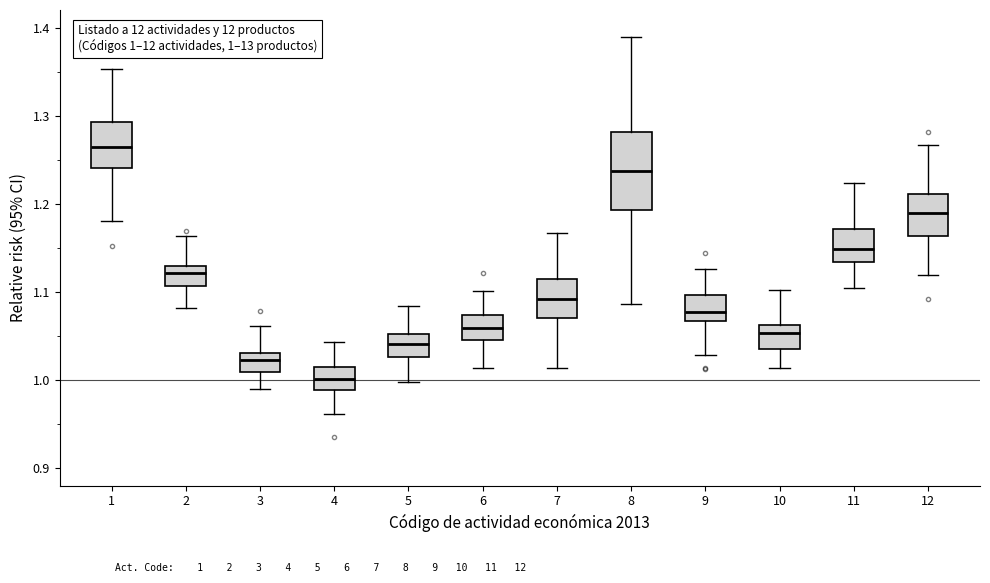

Which box is the tallest, from its lower edge to its upper edge?

8